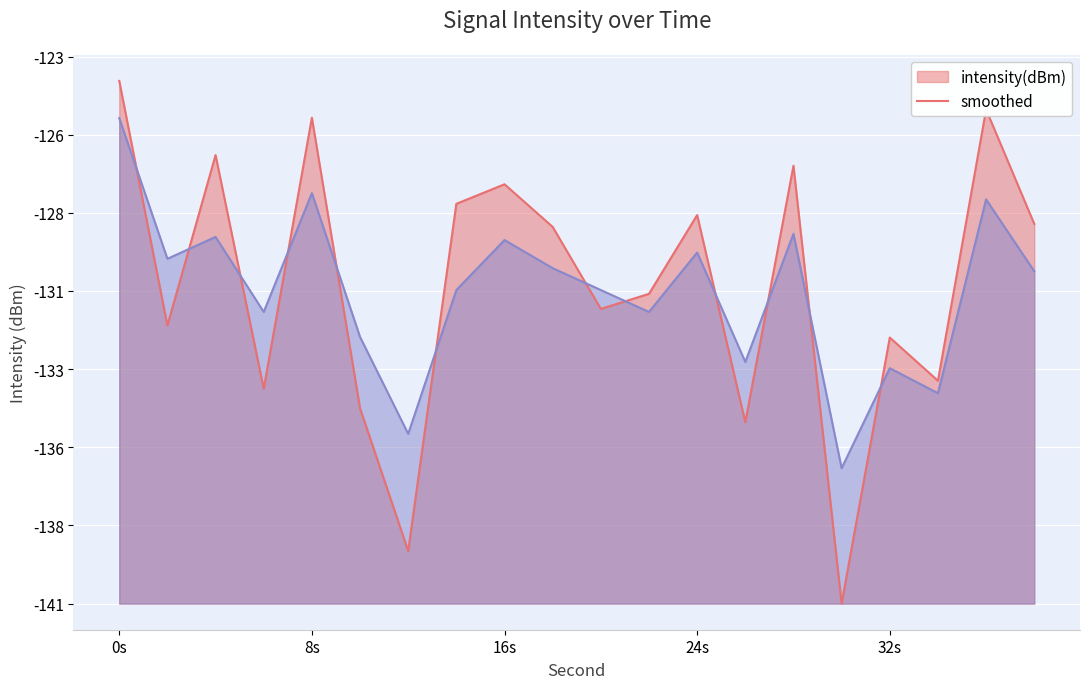

Does the chart display data point markers on the line(s)?

No